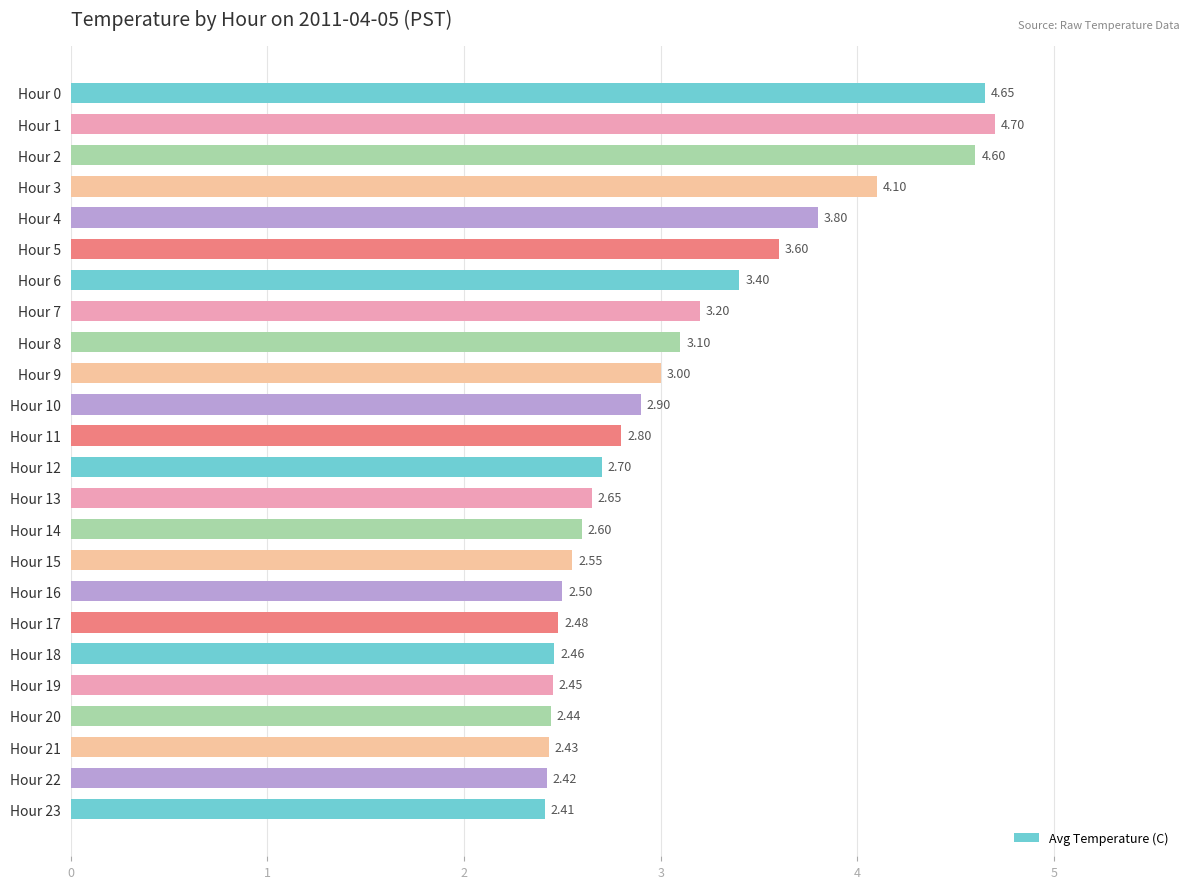

What is the difference between the second highest and second lowest values?

2.2